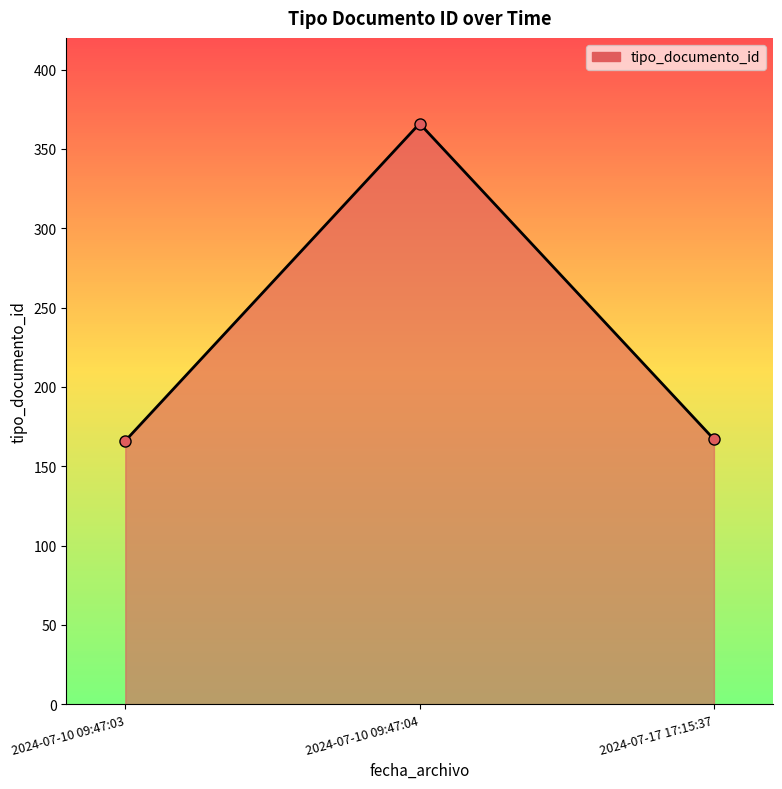

What is the average value?

233